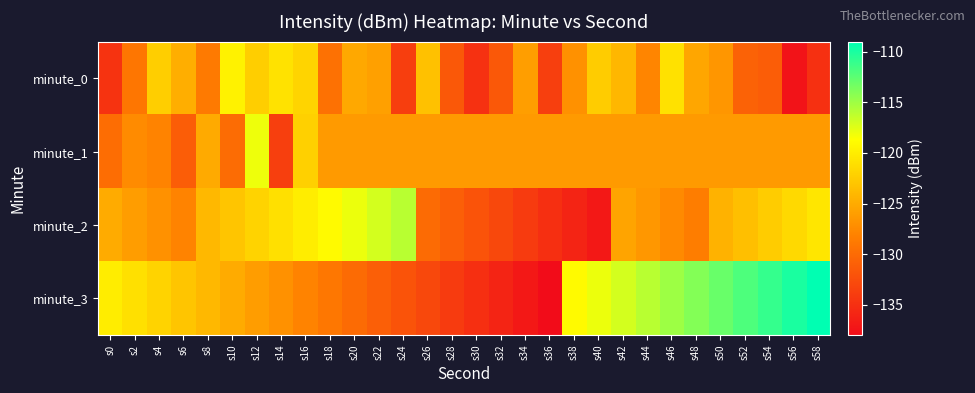

Which series has the largest total across all categories?

minute_3